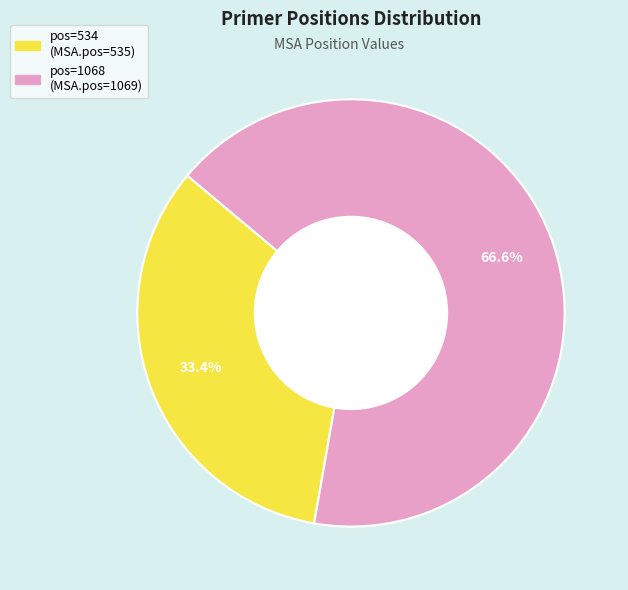

Is there a majority slice in this chart?

Yes